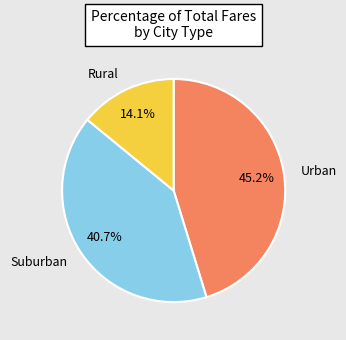

Rank the categories by value from lowest to highest.

Rural, Suburban, Urban